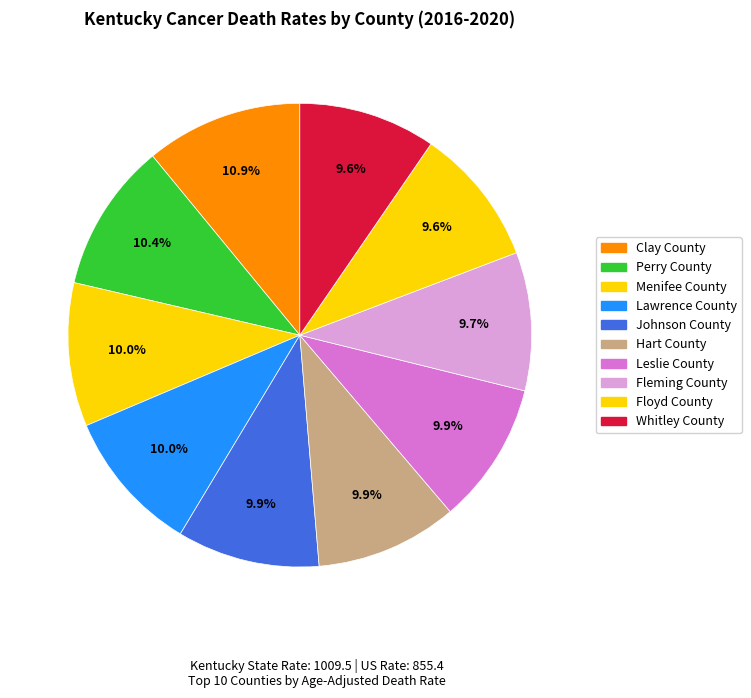

To the nearest percent, what is the average slice percentage?

10%